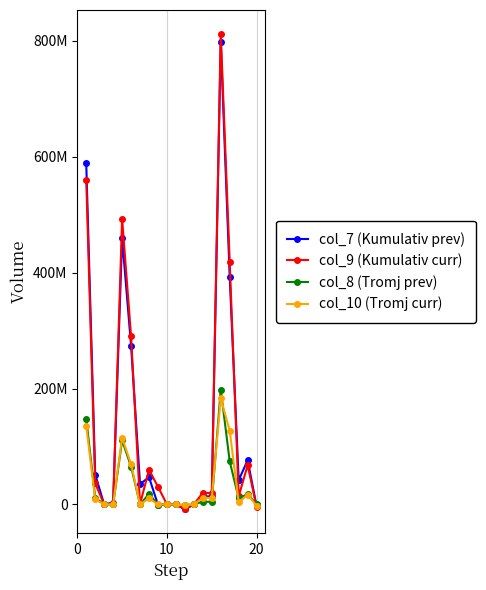

What are all the series names shown in the legend?

col_7 (Kumulativ prev), col_9 (Kumulativ curr), col_8 (Tromj prev), col_10 (Tromj curr)